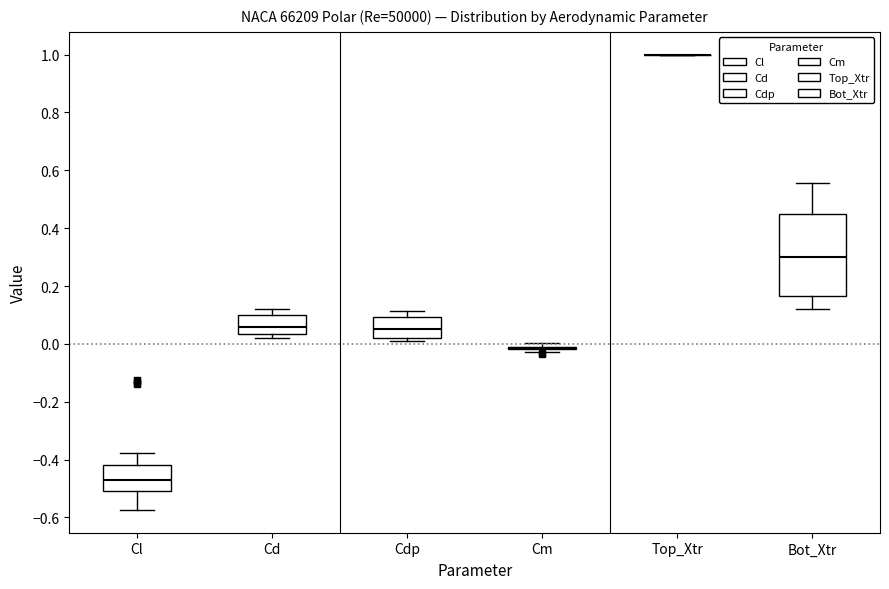

Comparing the boxes themselves (not the whiskers), which one is the tallest?

Bot_Xtr